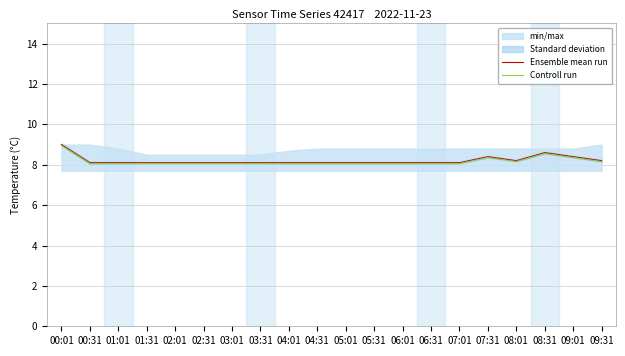

What is the maximum value for Ensemble mean run?

9.0